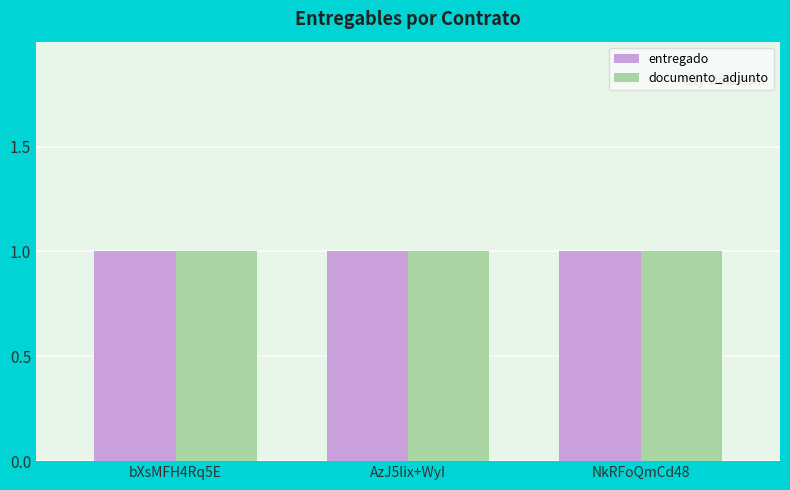

At which category is the sum across all series the highest?

bXsMFH4Rq5E%3D